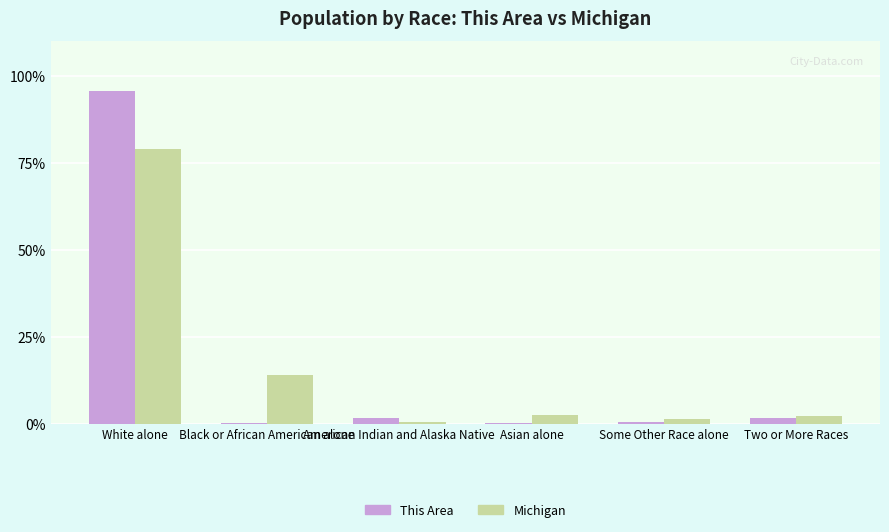

What is the sum of all Michigan values?

100.0